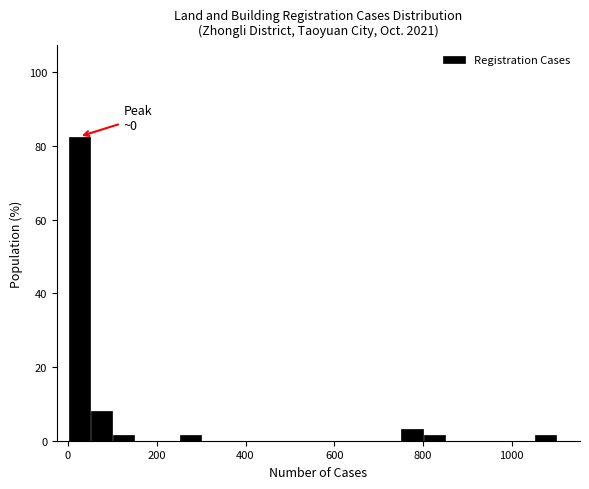

Read against the x-axis, roughly where is the centre of the tallest bar?

20